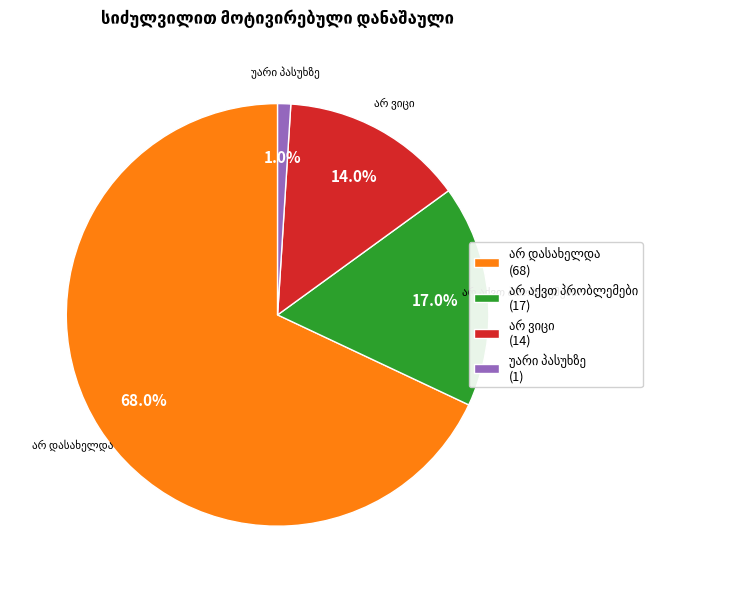

Does any single category account for the majority?

Yes